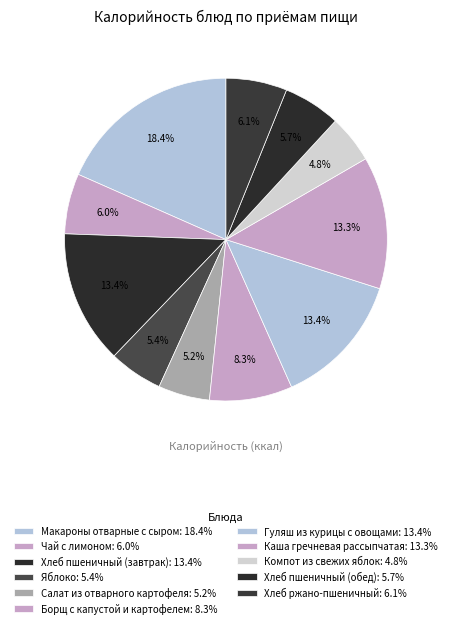

How many segments does this pie chart have?

11